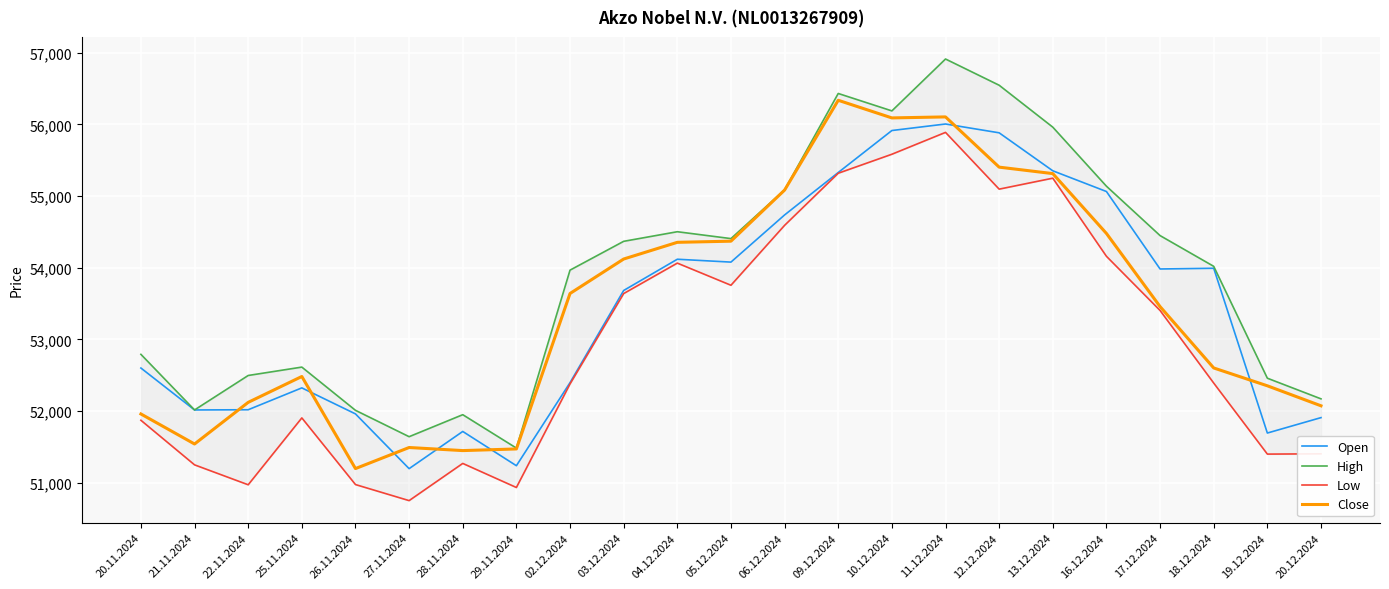

What is the label of the 14th point from the right?

03.12.2024